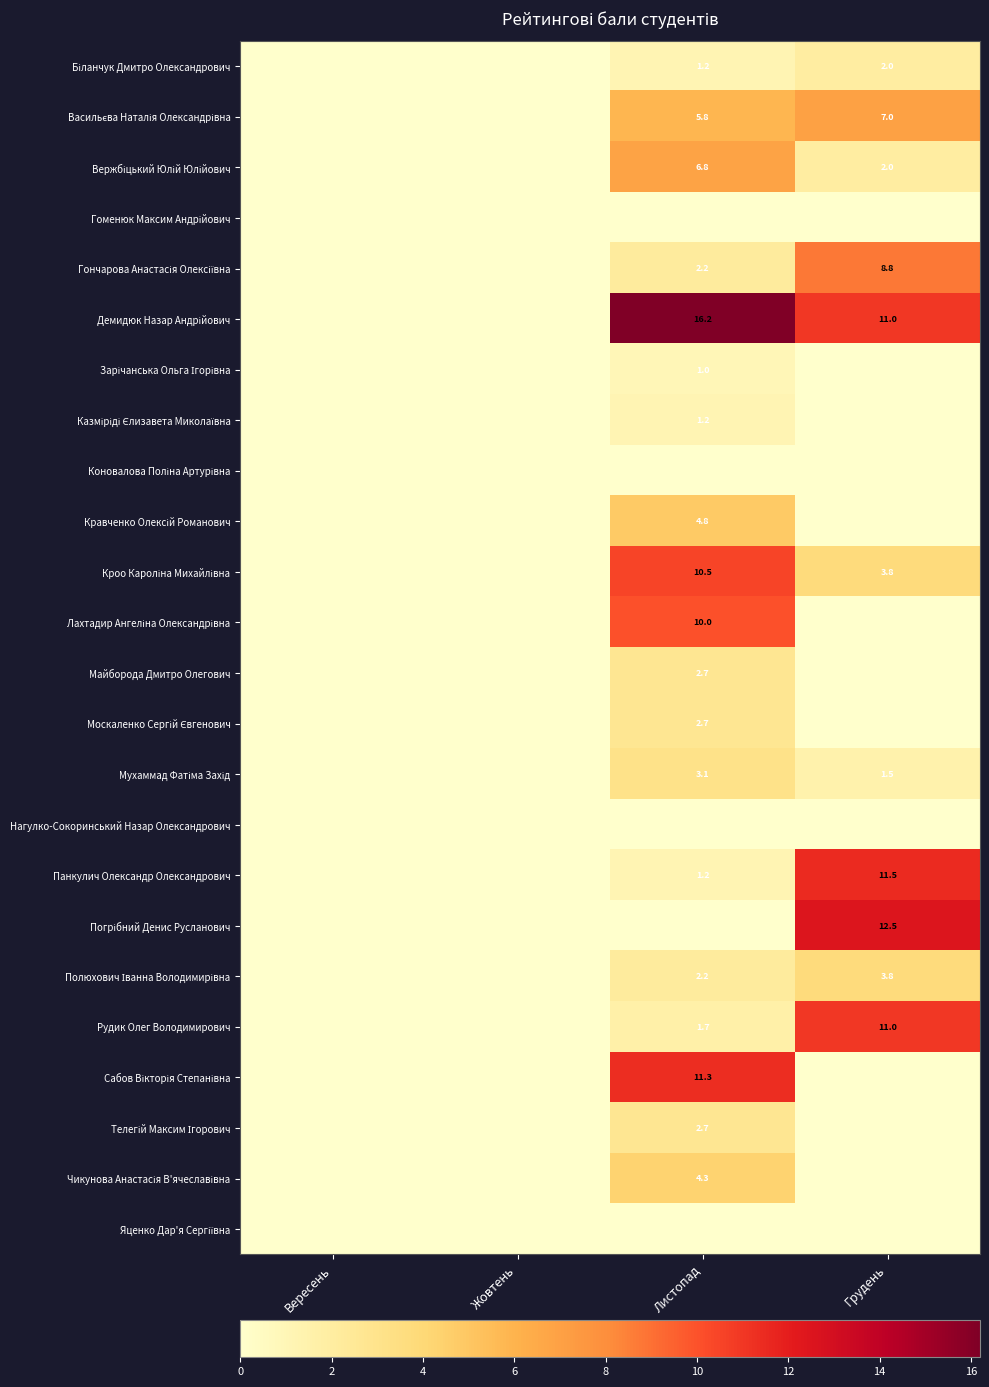

What is the average value of the Біланчук Дмитро Олександрович series?

0.8